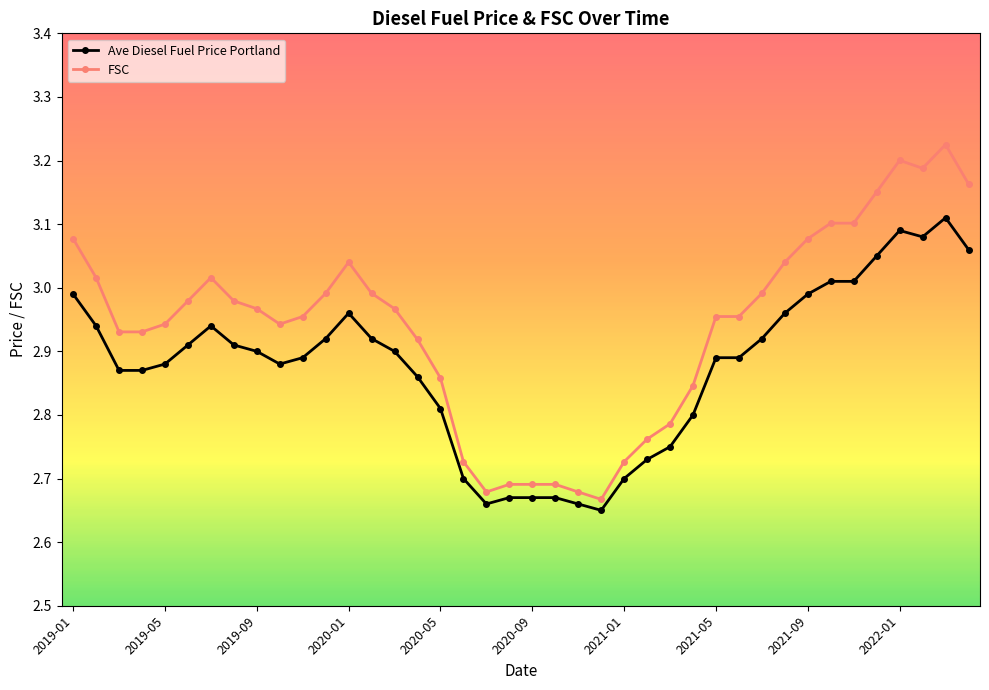

Which series has the largest total across all categories?

FSC